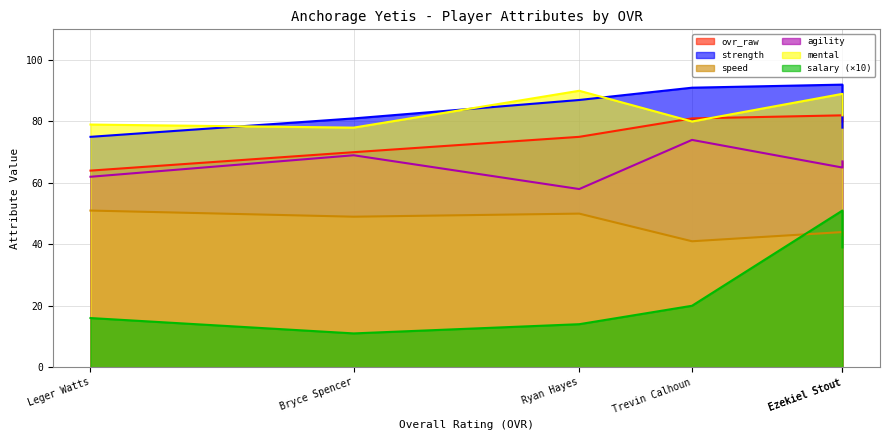

What are all the series names shown in the legend?

ovr_raw, strength, speed, agility, mental, salary